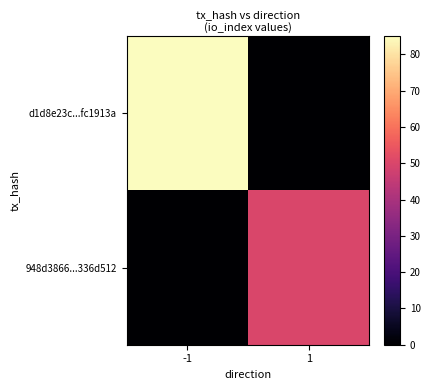

How many distinct data groups are displayed?

2